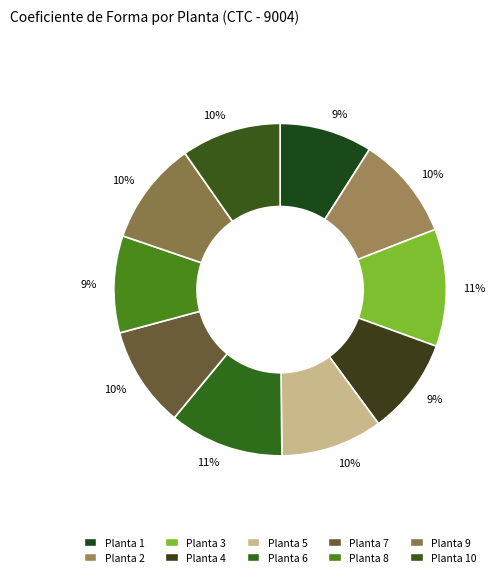

Does Planta 10 represent more than half of the total?

No